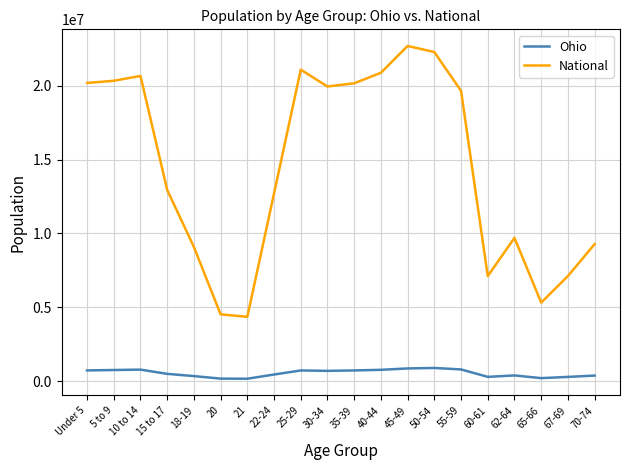

What is the average value of the Ohio series?

538236